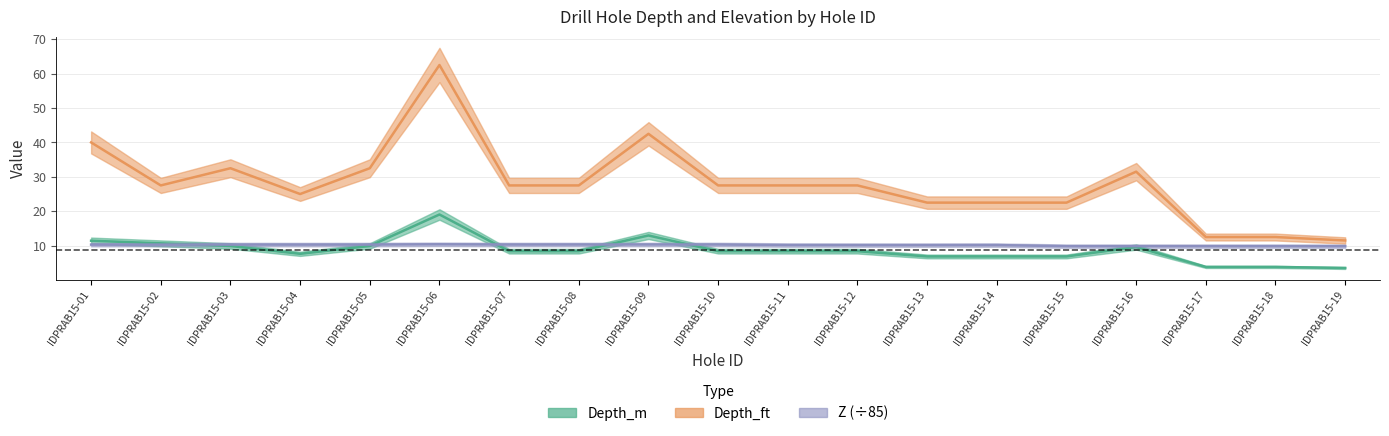

At which label does Depth_ft reach its peak?

IDPRAB15-06